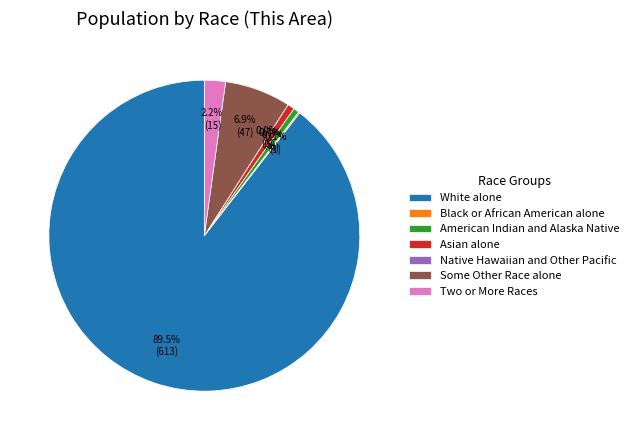

The Asian alone slice represents 1% of the pie. True or false?

True